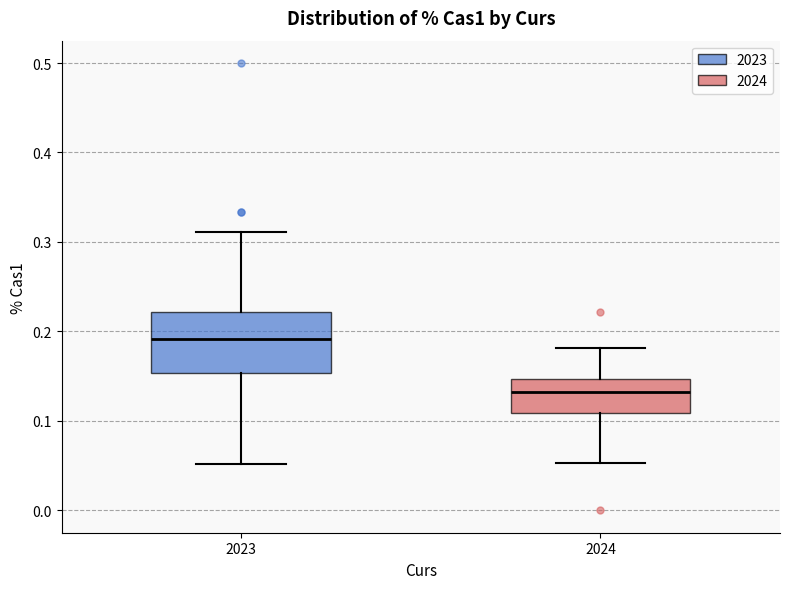

Reading left to right, read every box against the y-axis: the position of its median line, the range the box covers, and the ends of its whiskers. The values are not printed on the chart, so give them approximately, as read against the axis.

2023: median 0.19, box 0.15 to 0.22, whiskers 0.05 to 0.31
2024: median 0.13, box 0.11 to 0.15, whiskers 0.05 to 0.18